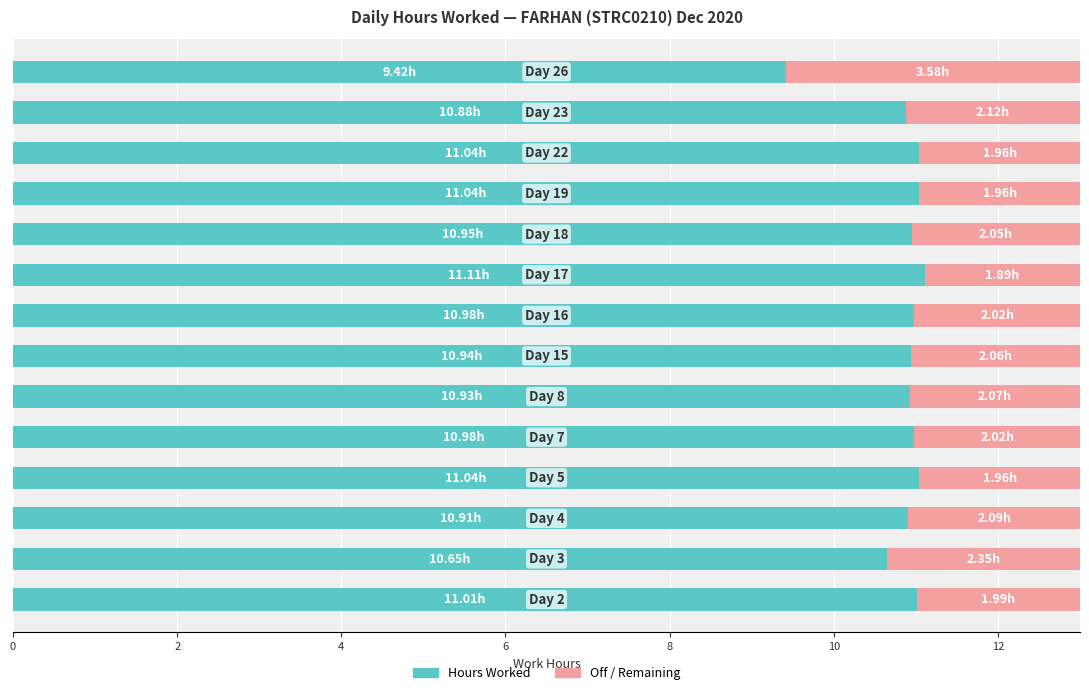

What is the sum of all Hours Worked values?

151.9